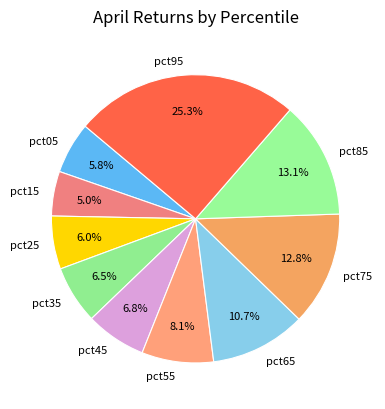

Which category has the biggest portion of the pie?

pct95